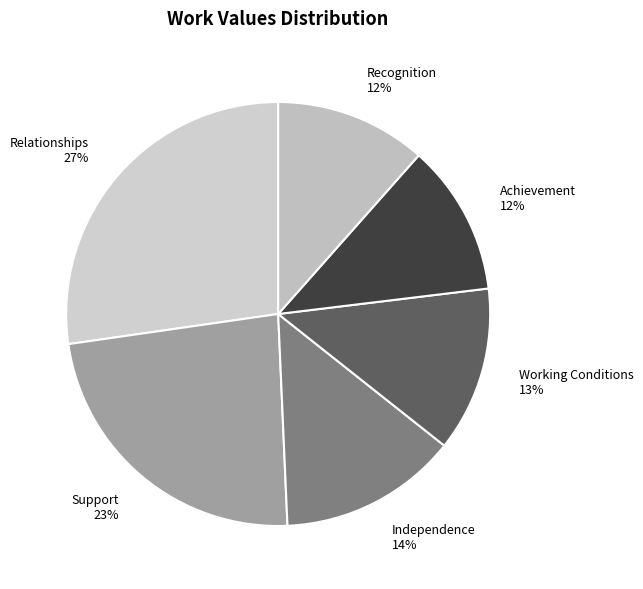

What percentage is the Support slice, to the nearest percent?

23%